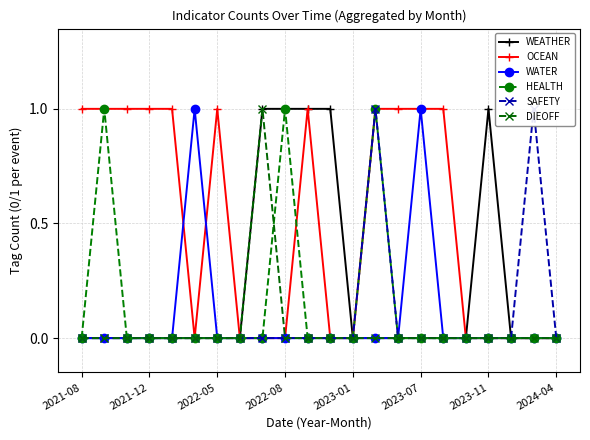

Between 2022-05 and 2023-11, which series saw the biggest shift?

WEATHER